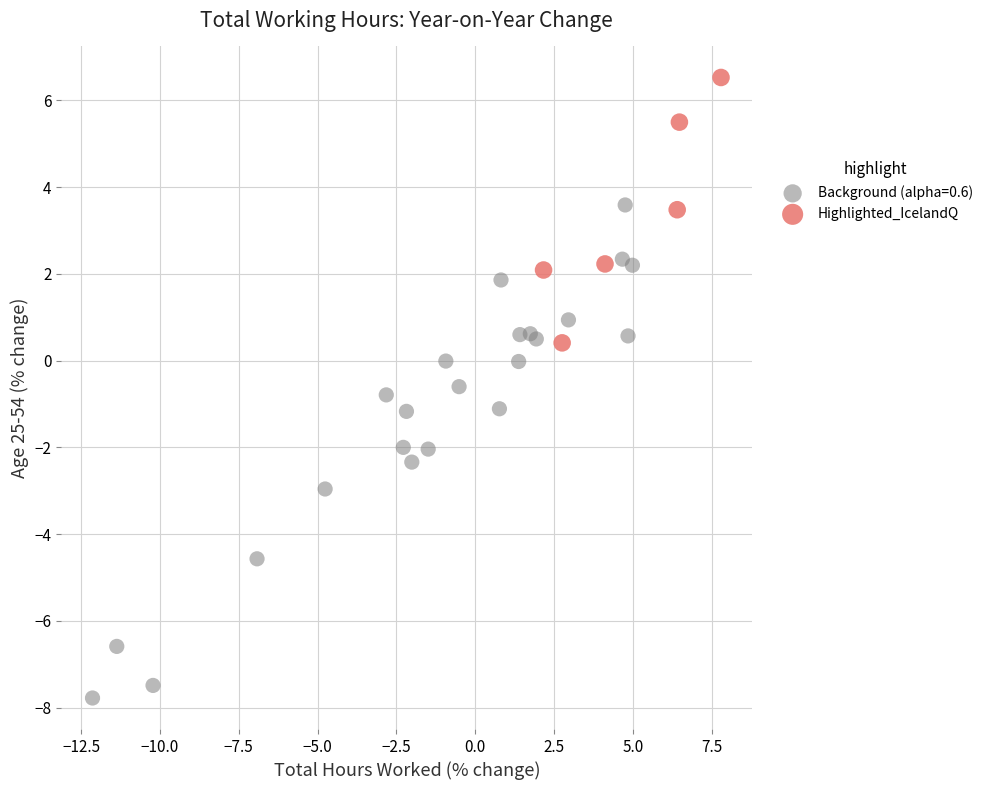

Which series contains the lowest Y value?

Background (alpha=0.6)